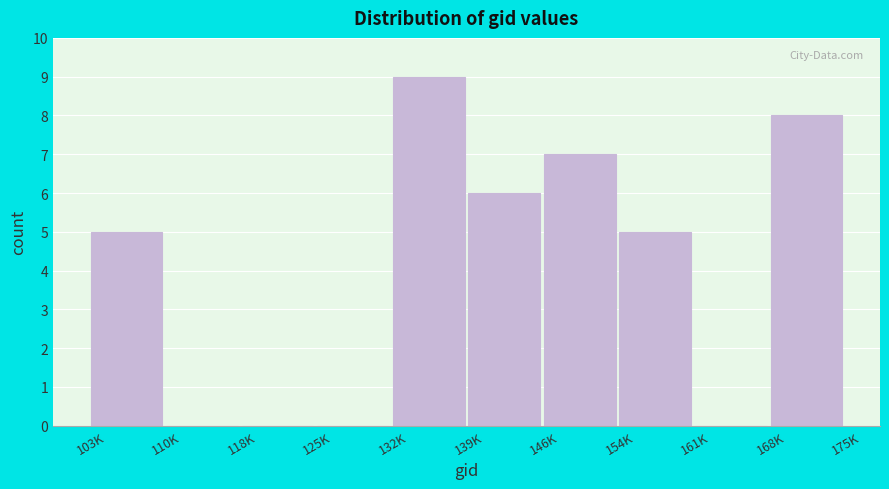

Reading right to left, extract all data points from this chart.

168K=8	161K=0	154K=5	146K=7	139K=6	132K=9	125K=0	118K=0	110K=0	103K=5